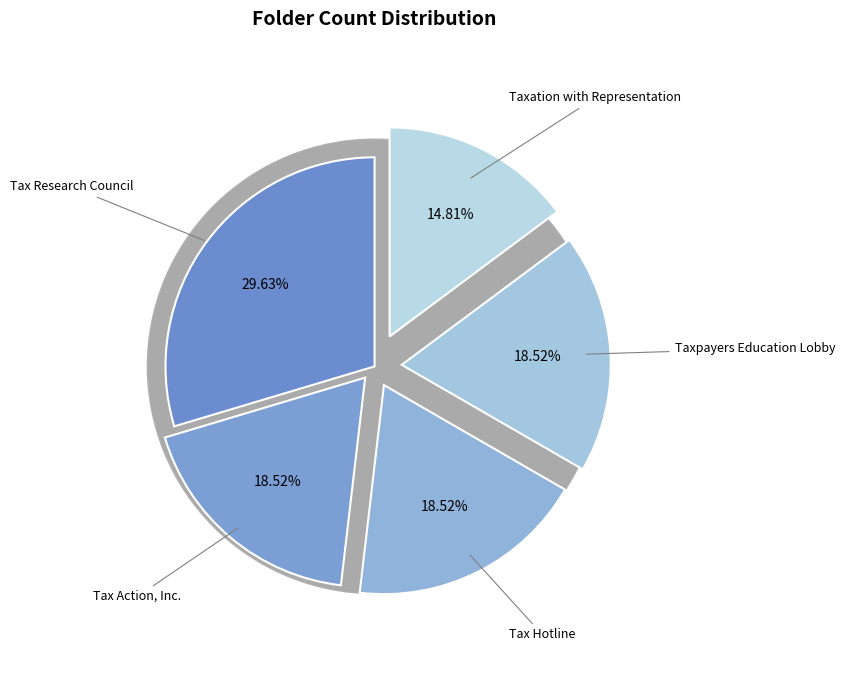

Do Tax Research Council and Taxation with Representation together represent more than half of the pie?

No